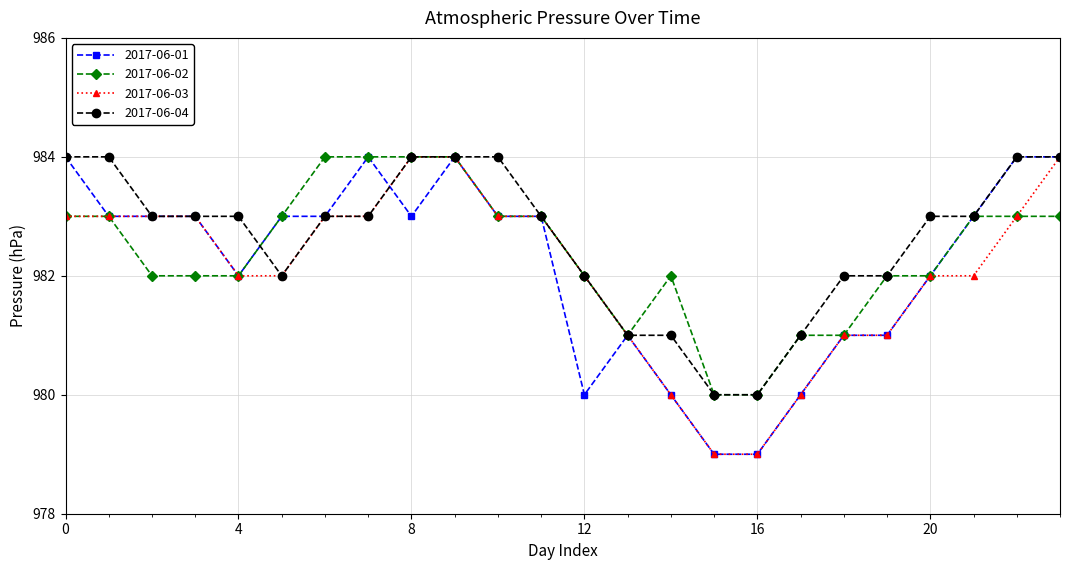

What is the minimum value shown in the chart?

979